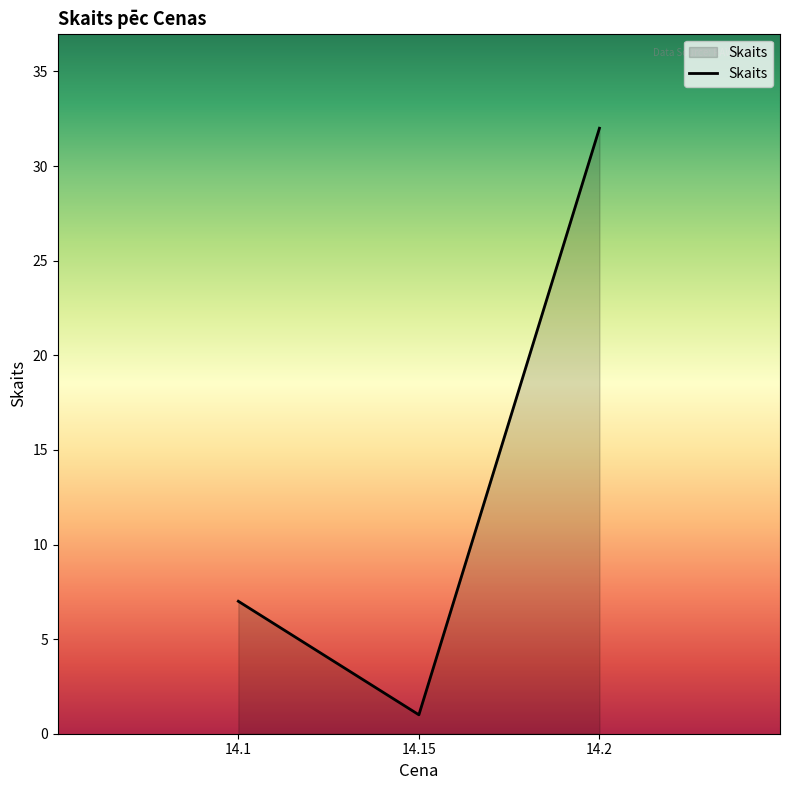

What position from the left is 14.2?

3